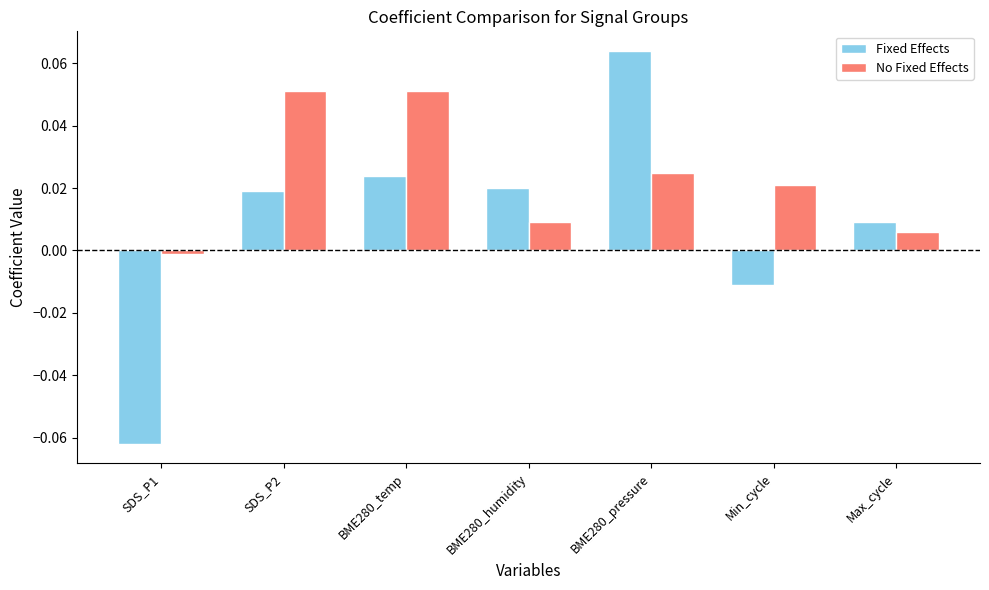

List the series in order of their overall mean, highest first.

No Fixed Effects, Fixed Effects